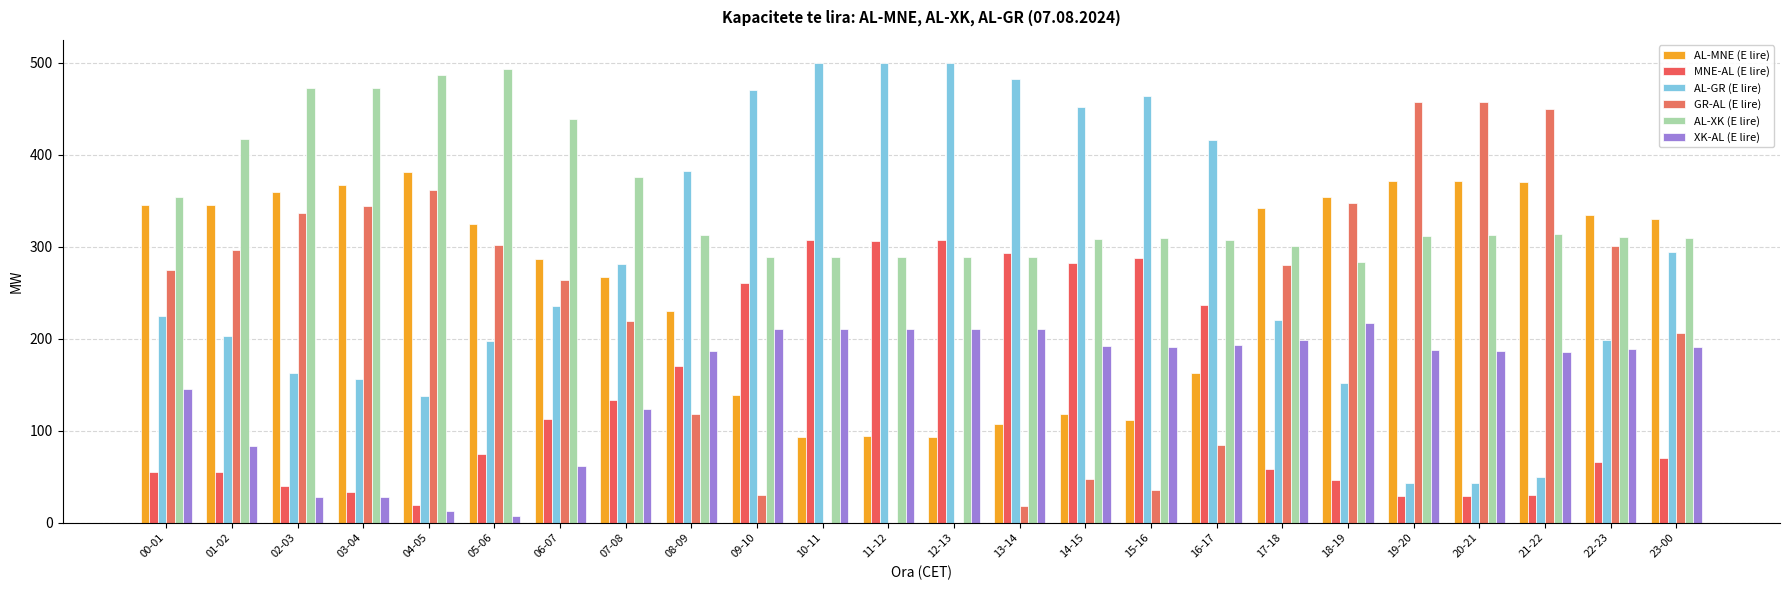

What is the sum of the AL-XK (E lire) values at 02-03 and 04-05?

958.9